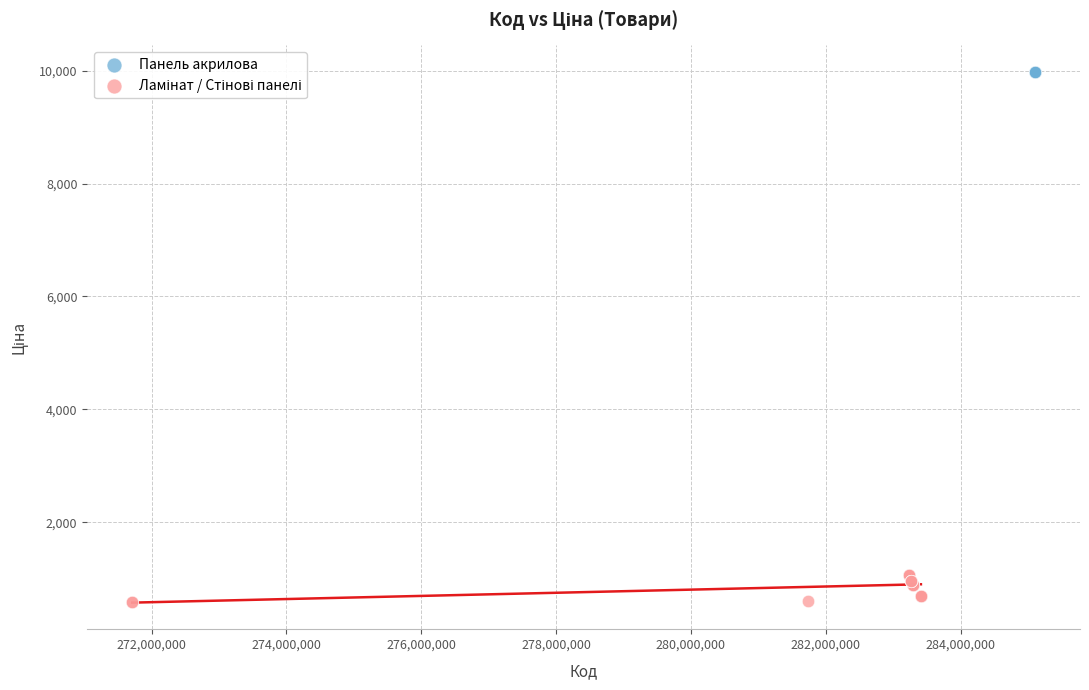

Which series reaches the maximum Y coordinate?

Панель акрилова